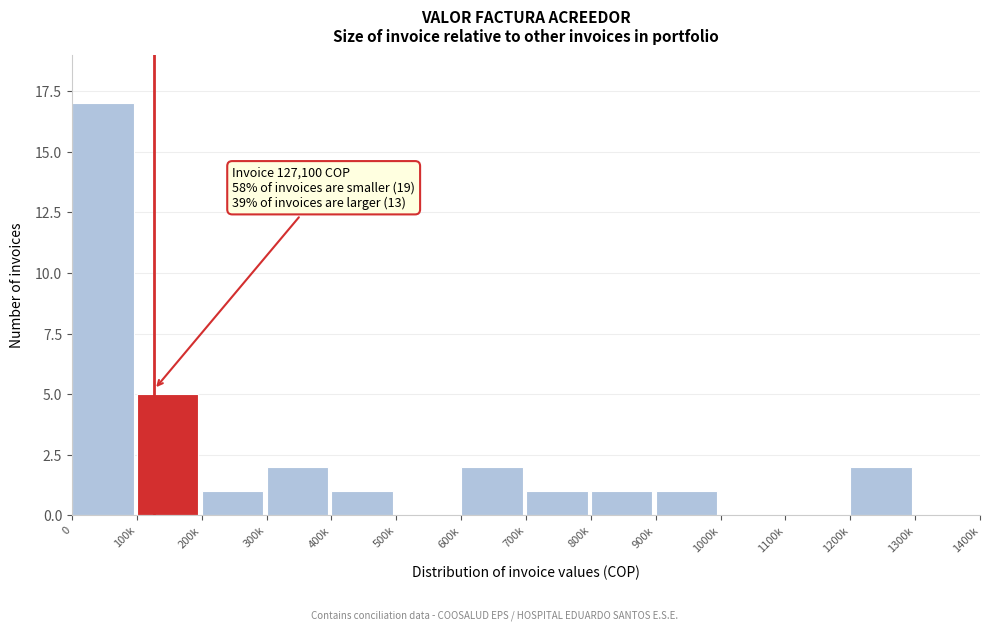

Reading right to left, what are all the values shown in this chart?

1300k=0	1200k=2	1100k=0	1000k=0	900k=1	800k=1	700k=1	600k=2	500k=0	400k=1	300k=2	200k=1	100k=5	0=17